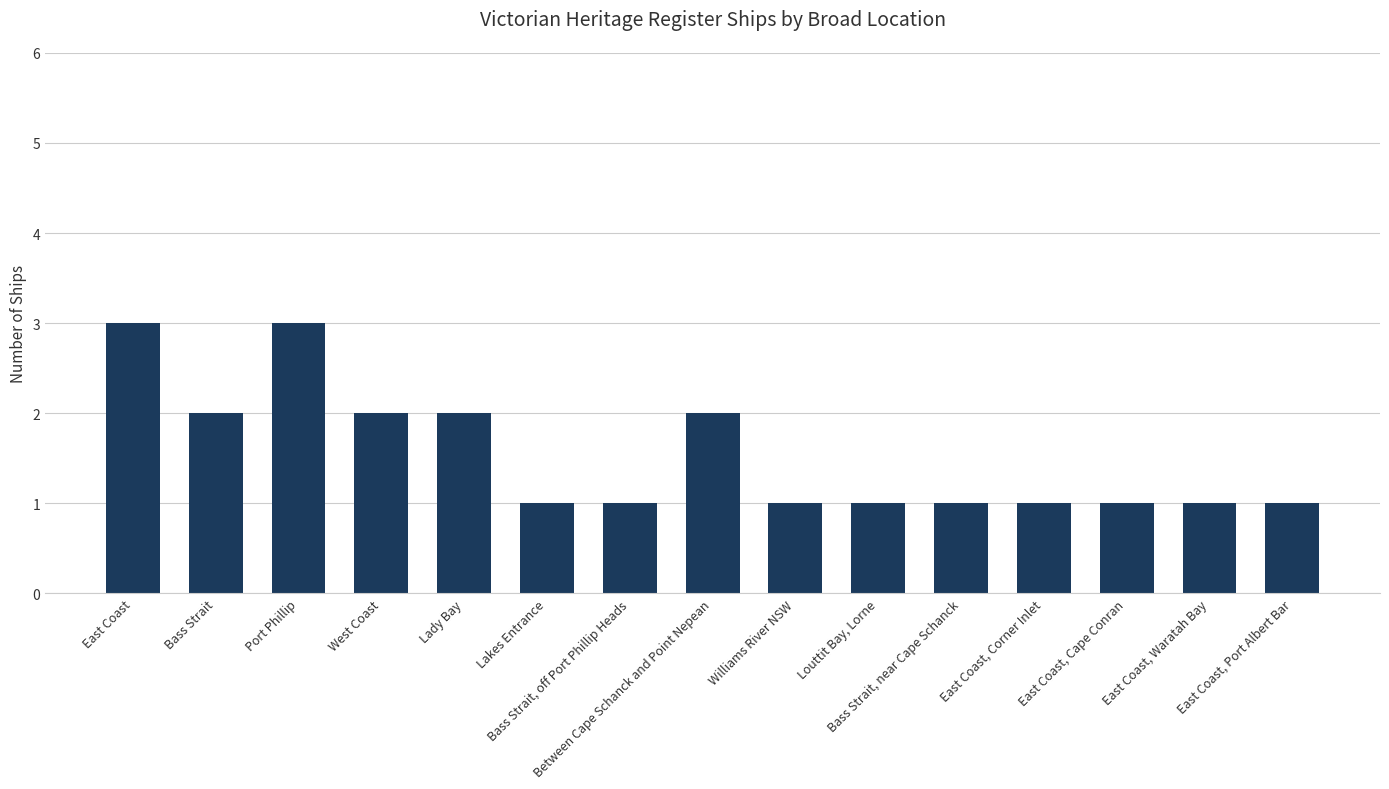

Count the values in the range 1 to 2.

13